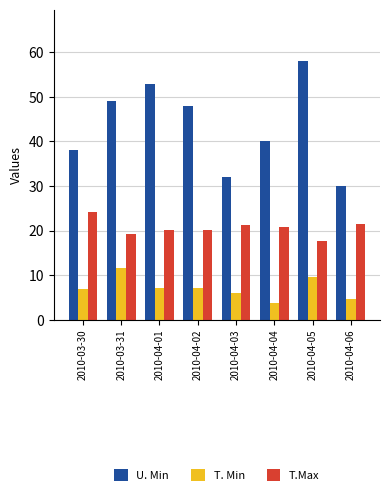

How many categories are shown in the chart?

8